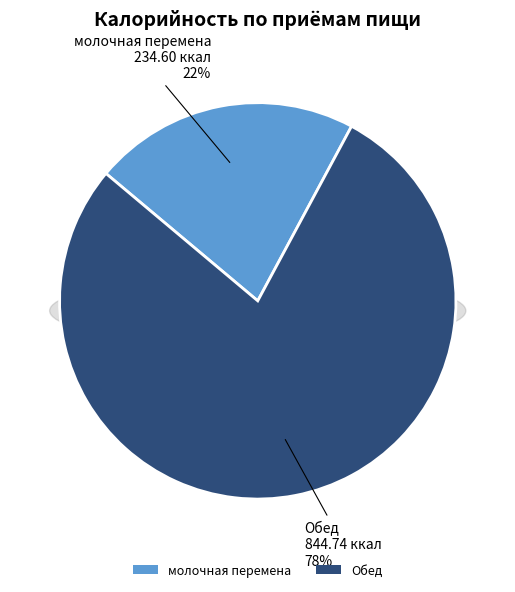

The Обед slice represents 78% of the pie. True or false?

True